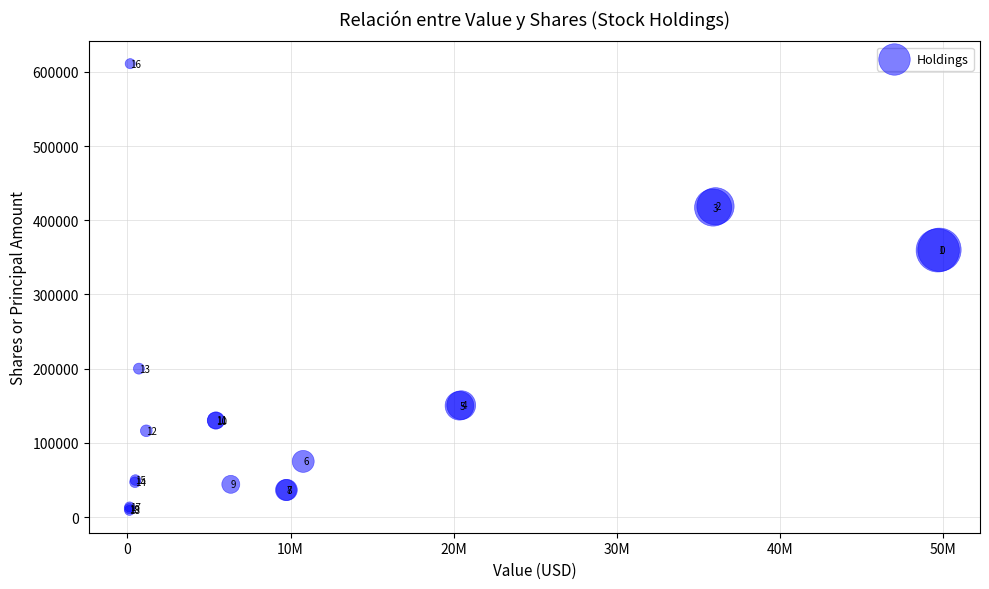

What Y value in the scatter plot is closest to 309992?

359400